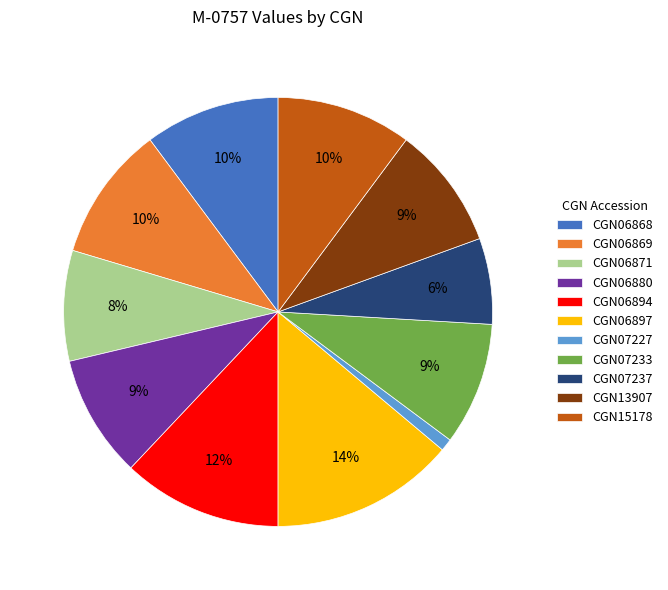

Which category has the smallest portion of the pie?

CGN07227